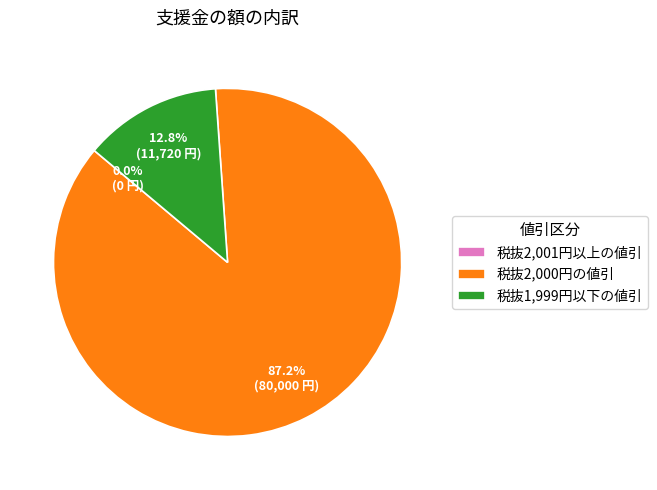

Which has a higher value, 税抜1,999円以下の値引 or 税抜2,001円以上の値引?

税抜1,999円以下の値引